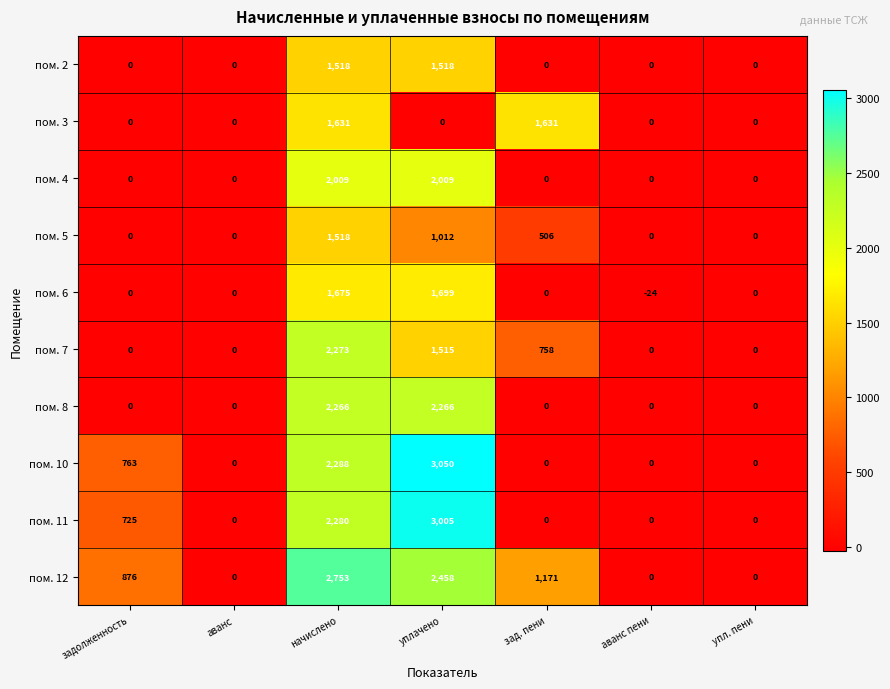

At which category is the sum across all series the highest?

начислено